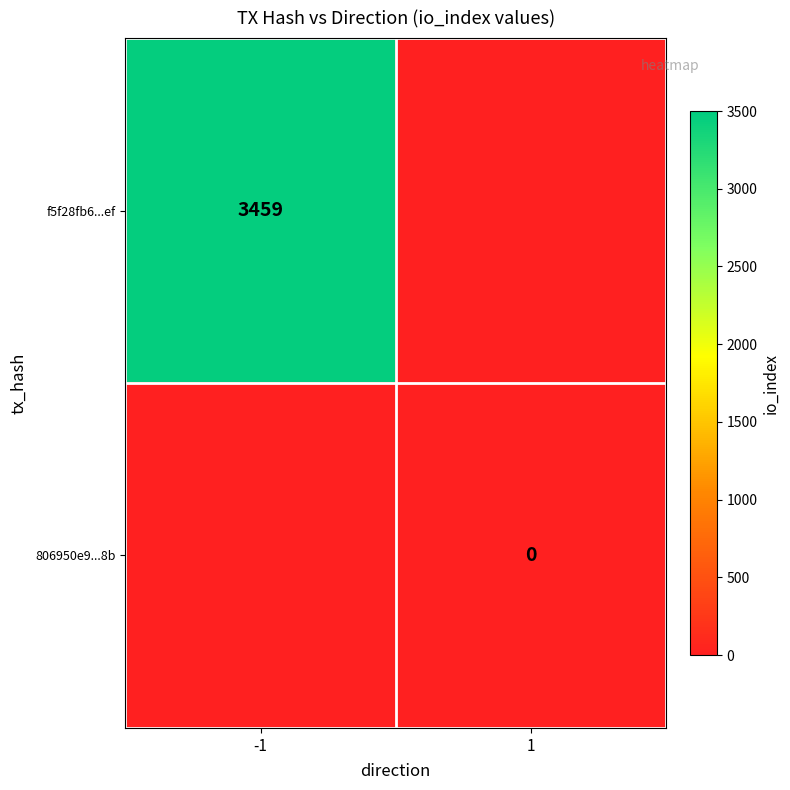

The f5f28fb6...ef series shows 3459 at -1. True or false?

True